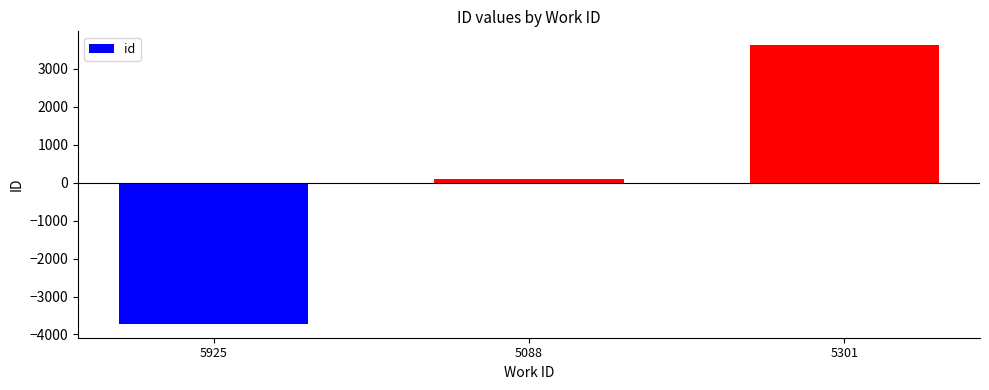

Reading left to right, transcribe all the data shown in this chart.

5925=-3718.7	5088=100.3	5301=3618.3